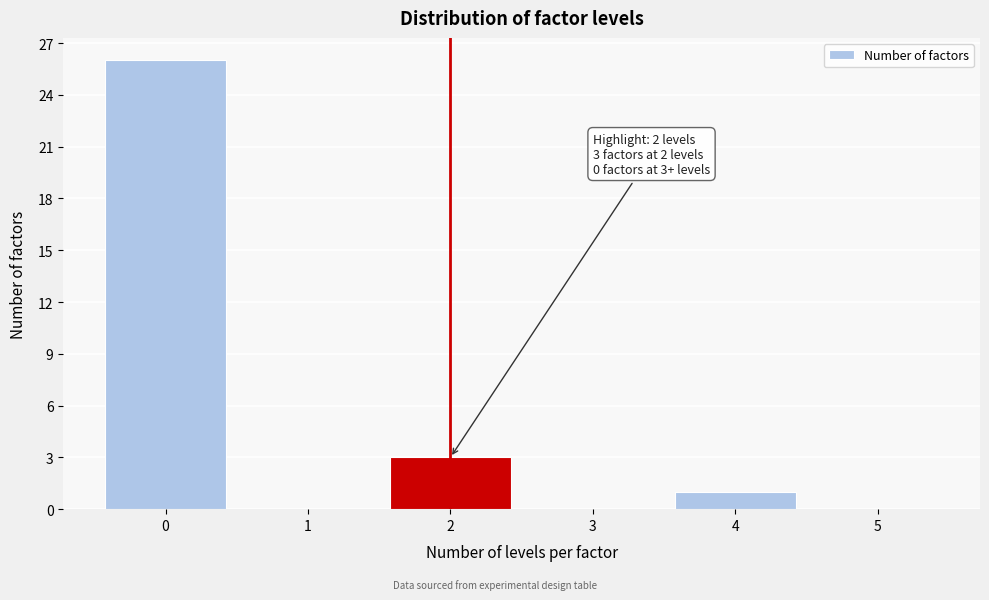

Over which range of the x-axis is the bar tallest?

-0.5 to 0.5